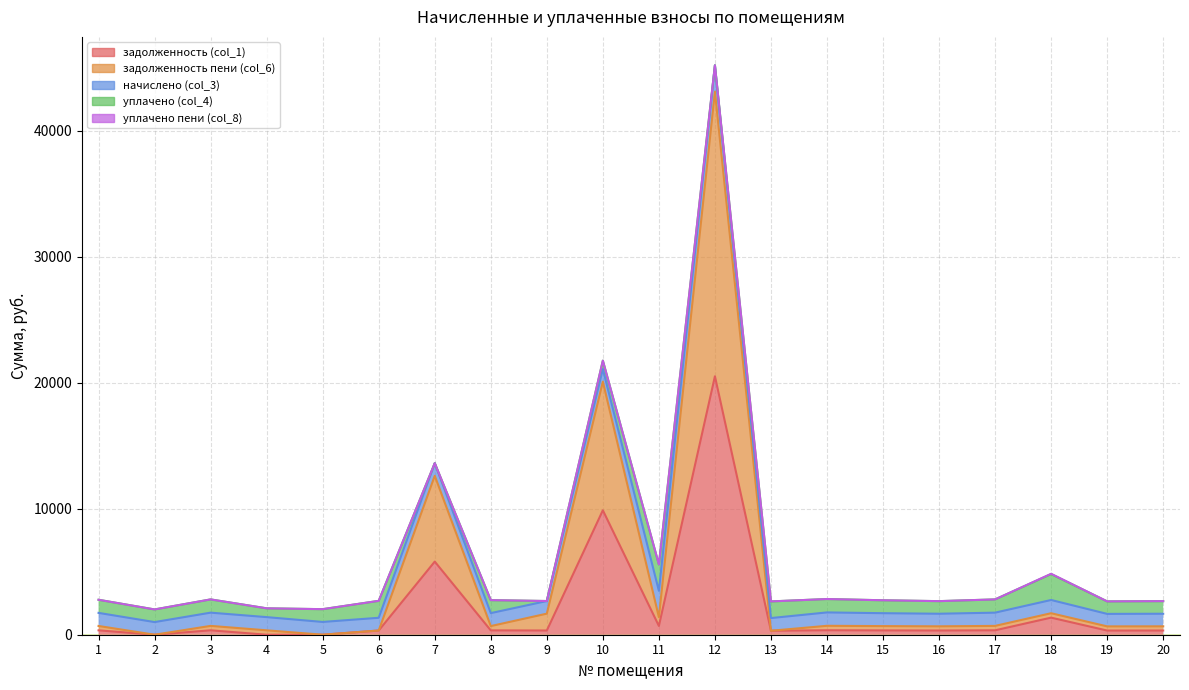

What are all the series names shown in the legend?

задолженность (col_1), задолженность пени (col_6), начислено (col_3), уплачено (col_4), уплачено пени (col_8)